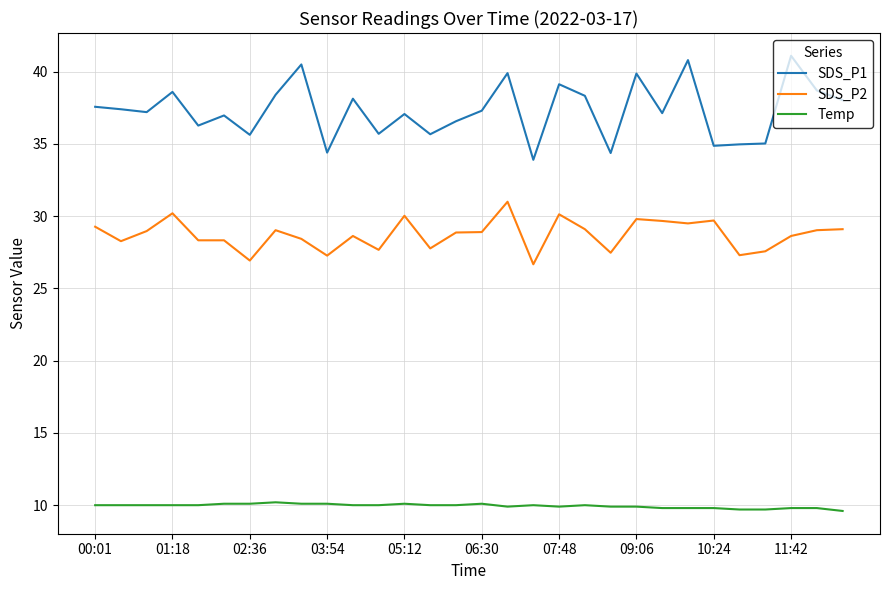

What is the sum of all SDS_P2 values?

861.6